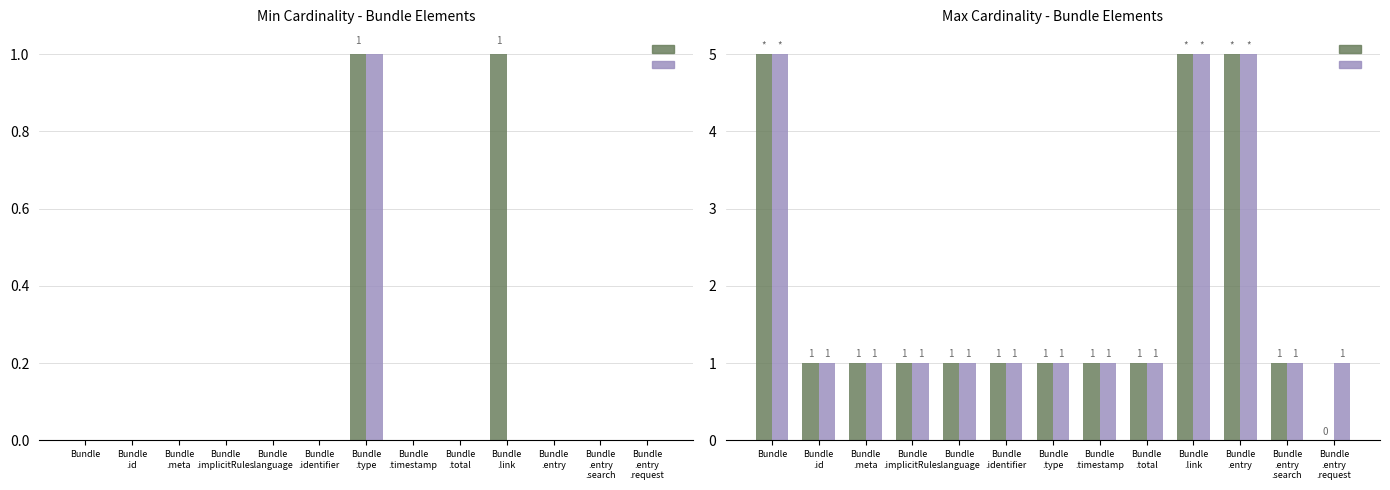

Does the chart contain any negative values?

No